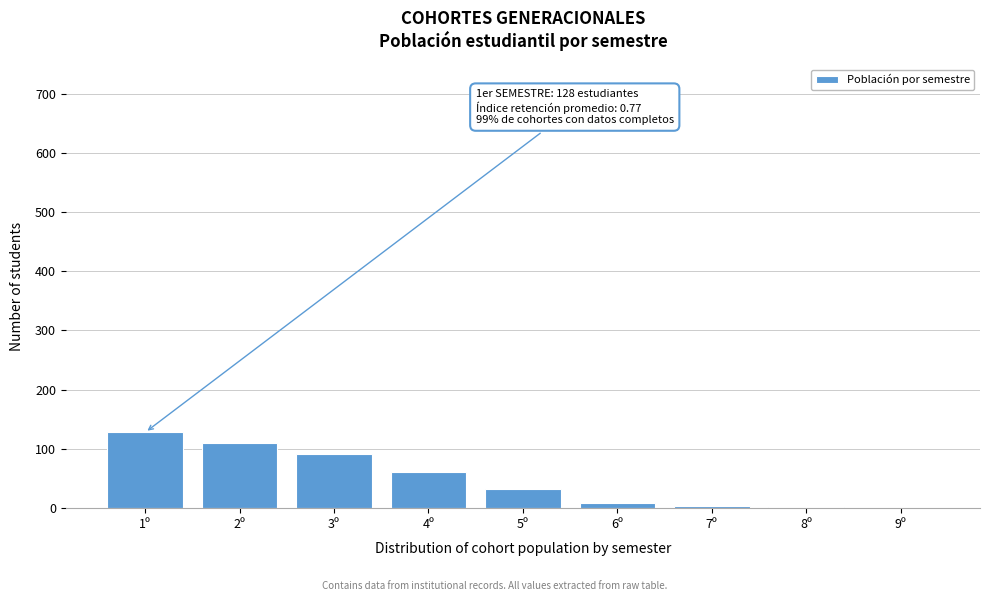

What is the greatest value displayed?

128